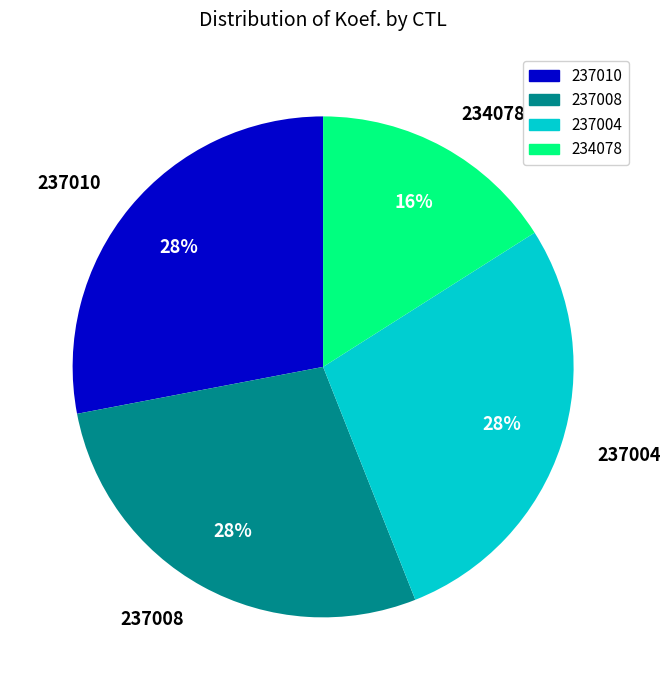

What is the ratio of the value at 237010 to the value at 237004?

1.0